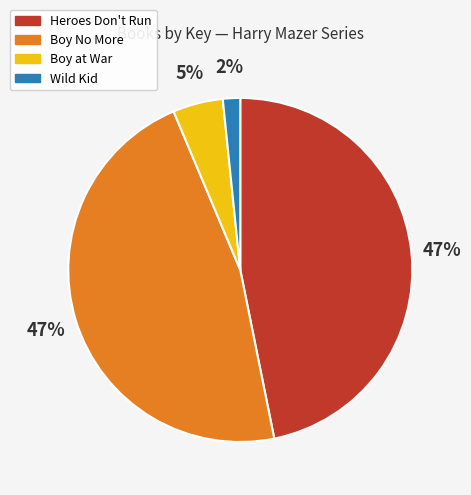

Does Heroes Don't Run account for over 50% of the chart?

No